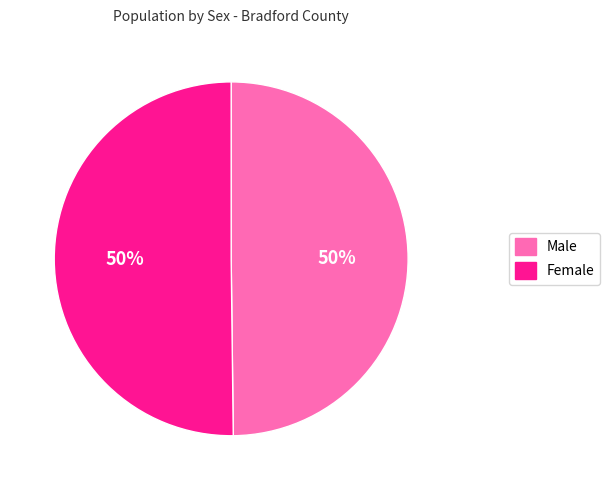

Count the number of slices in the pie.

2